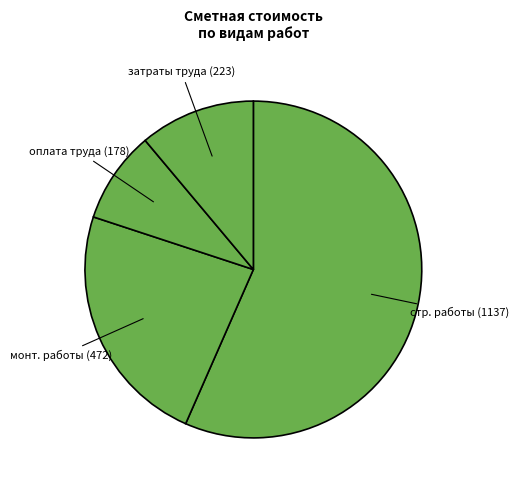

How many segments does this pie chart have?

4